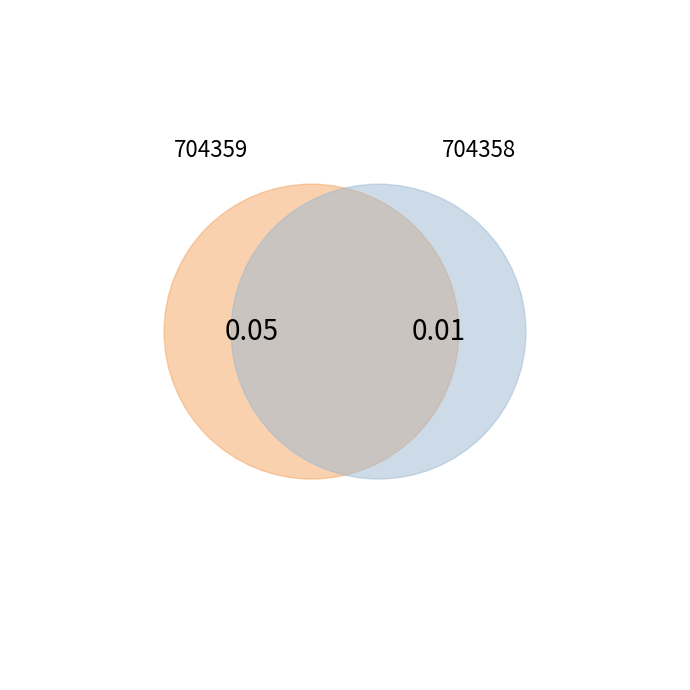

True or false: 704359 accounts for 70% of the total.

False